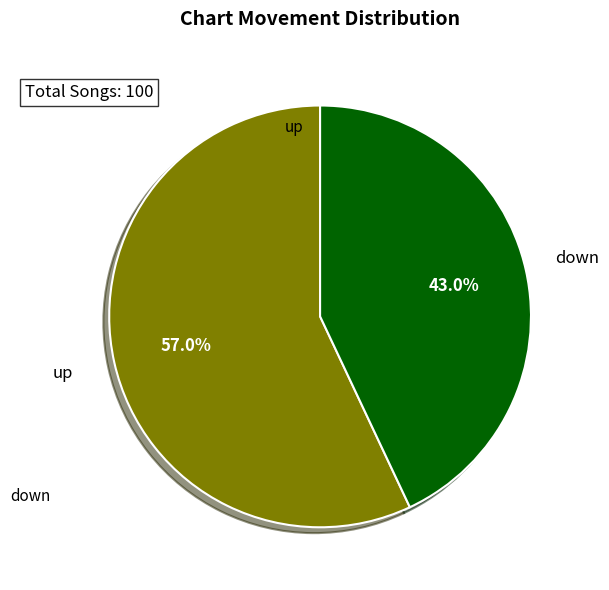

Which slice is the smallest?

down